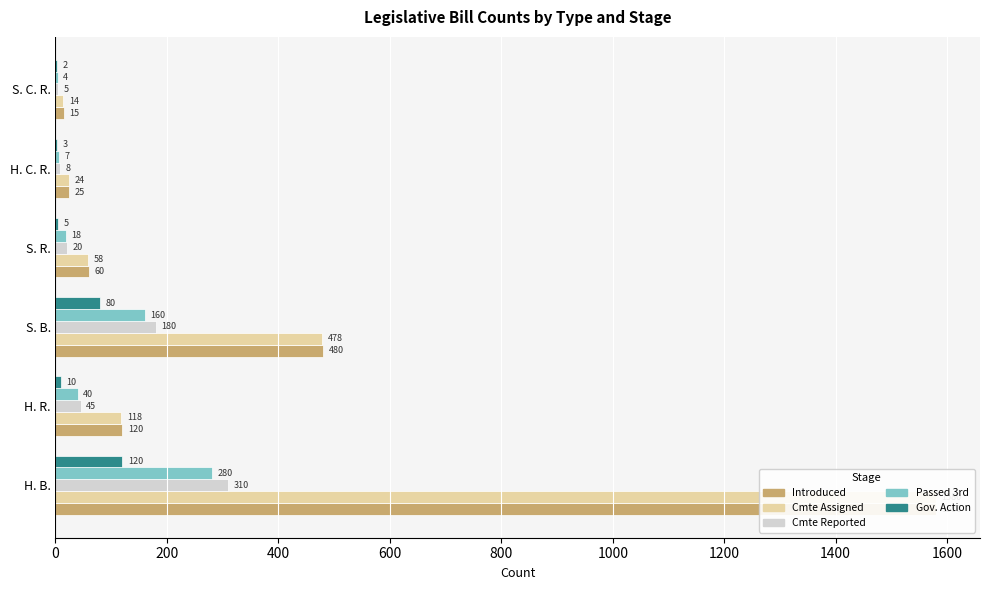

Does the chart contain stacked bars?

No